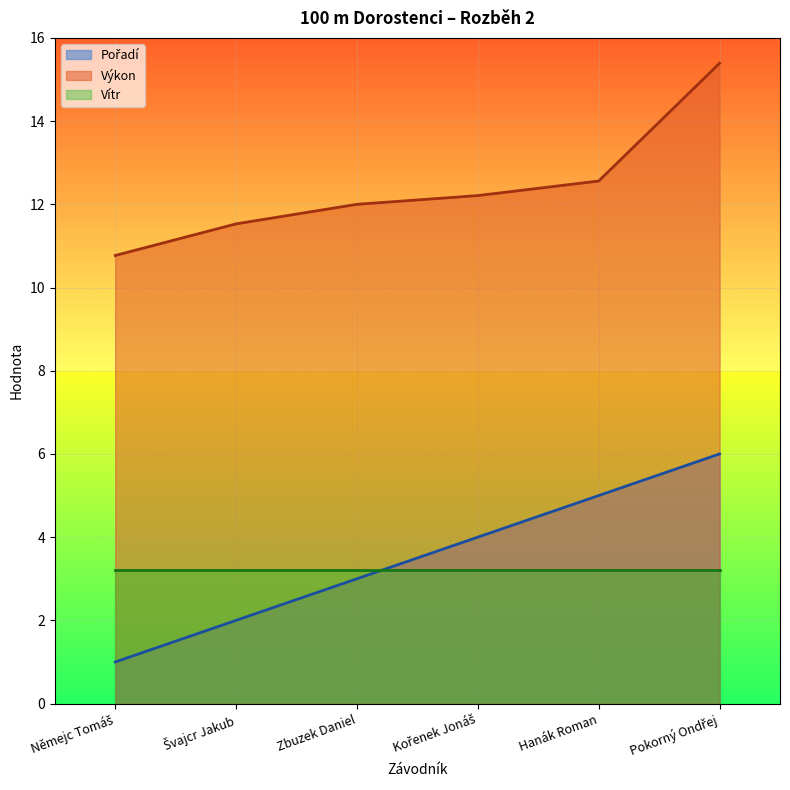

What is the greatest value displayed?

15.4